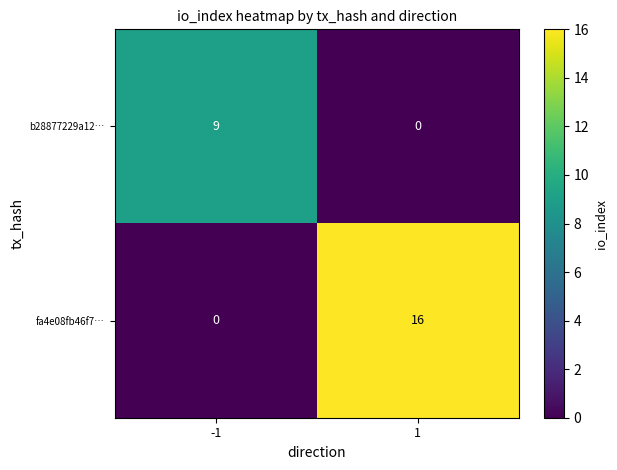

Which series has the largest range (max minus min)?

fa4e08fb46f7…